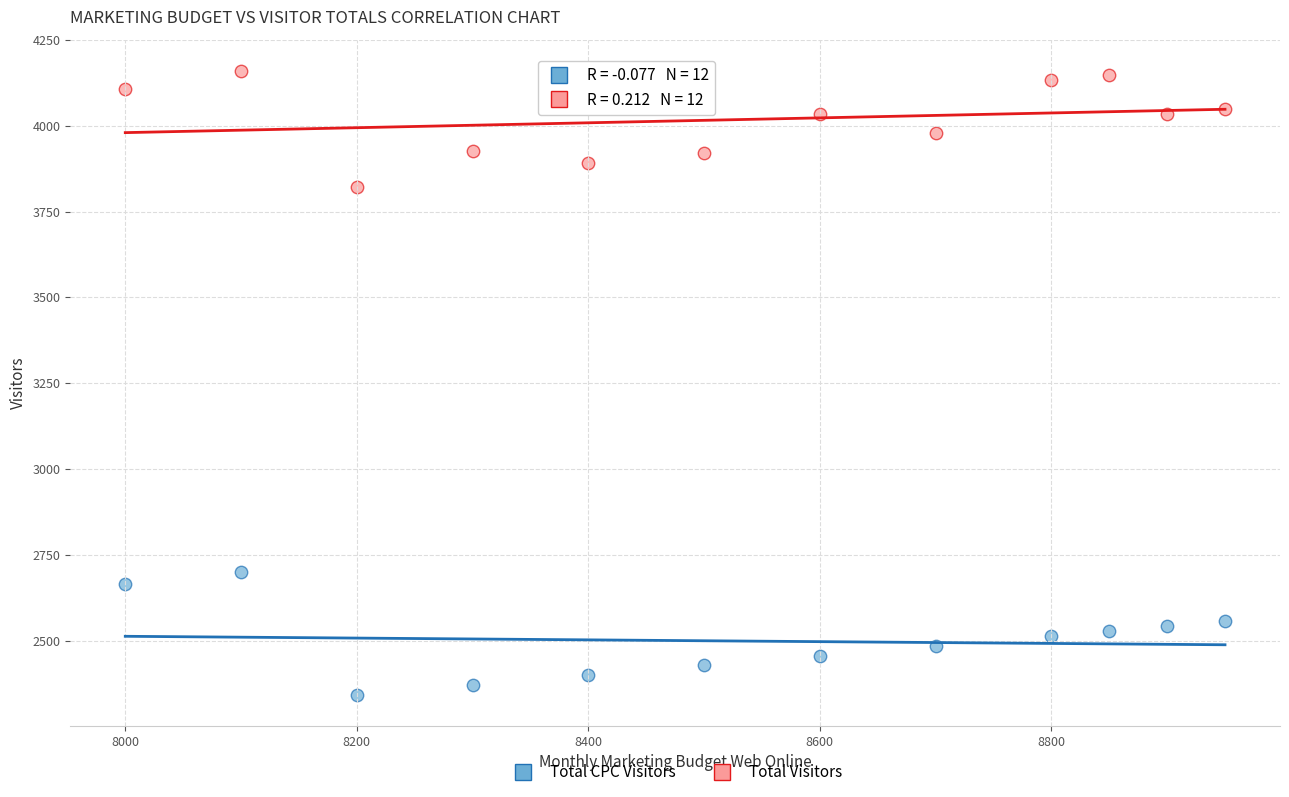

What are all the series names shown in the legend?

Total CPC Visitors, Total Visitors